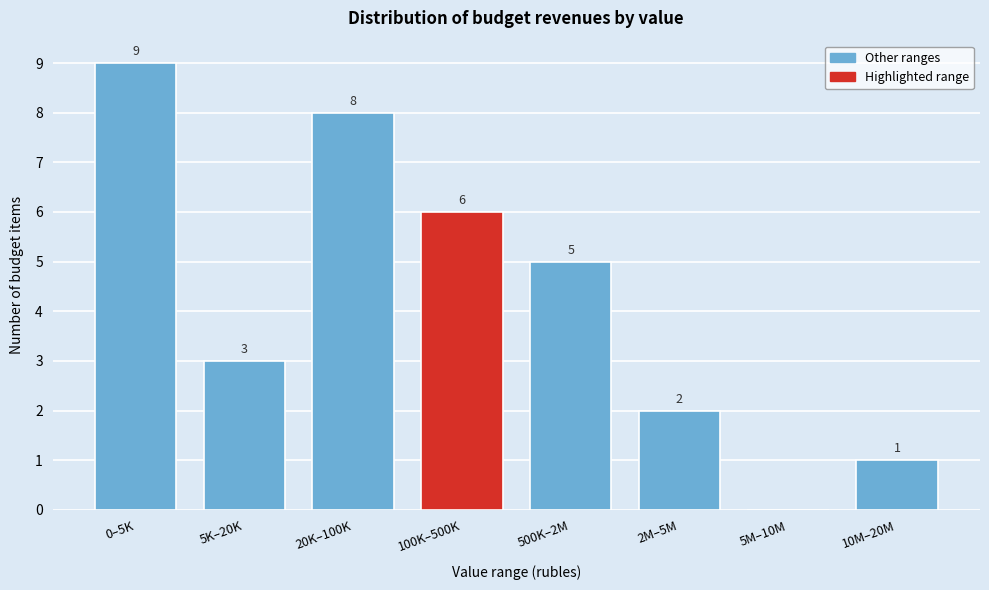

Reading right to left, list all the values displayed in this chart.

10M–20M=1	5M–10M=0	2M–5M=2	500K–2M=5	100K–500K=6	20K–100K=8	5K–20K=3	0–5K=9